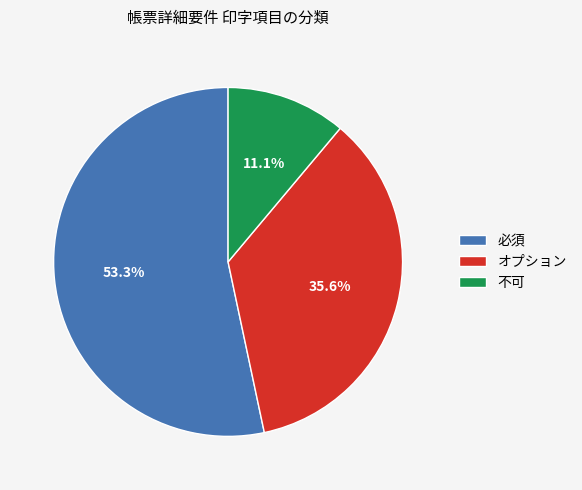

What is the smallest slice in the pie chart?

不可